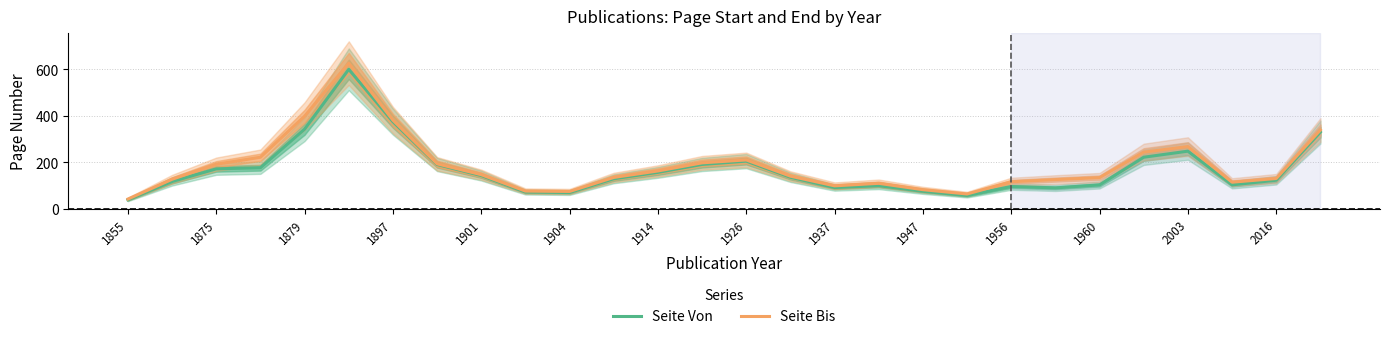

The value of Seite Bis at 1904 is 74.2. True or false?

True